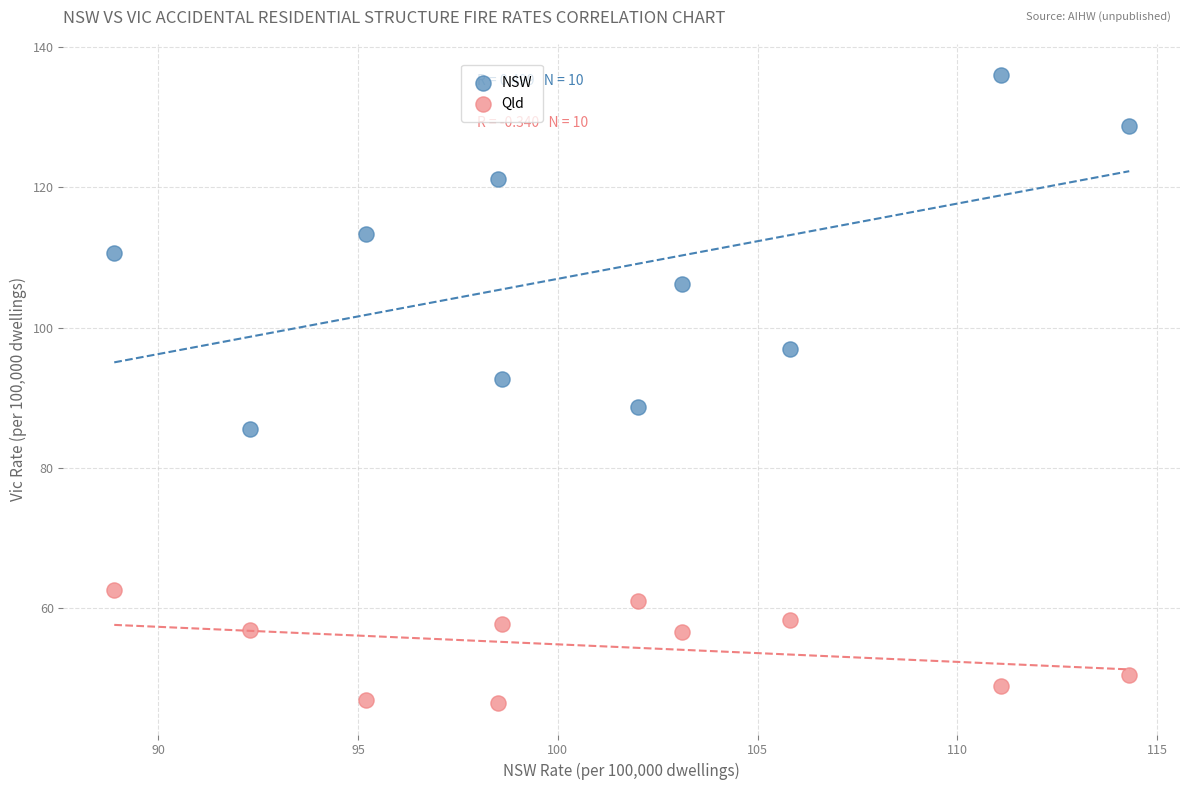

Which series has the widest spread of Y values?

NSW